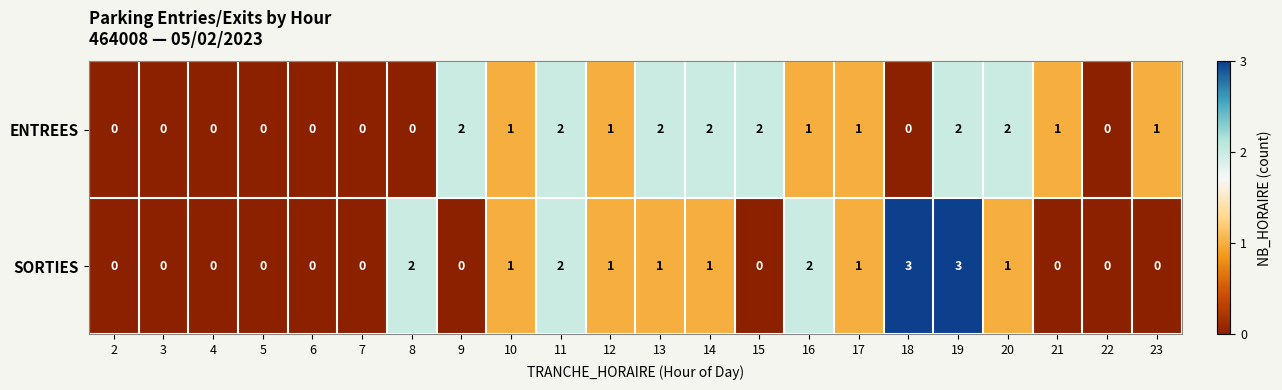

Which series has the largest total across all categories?

ENTREES